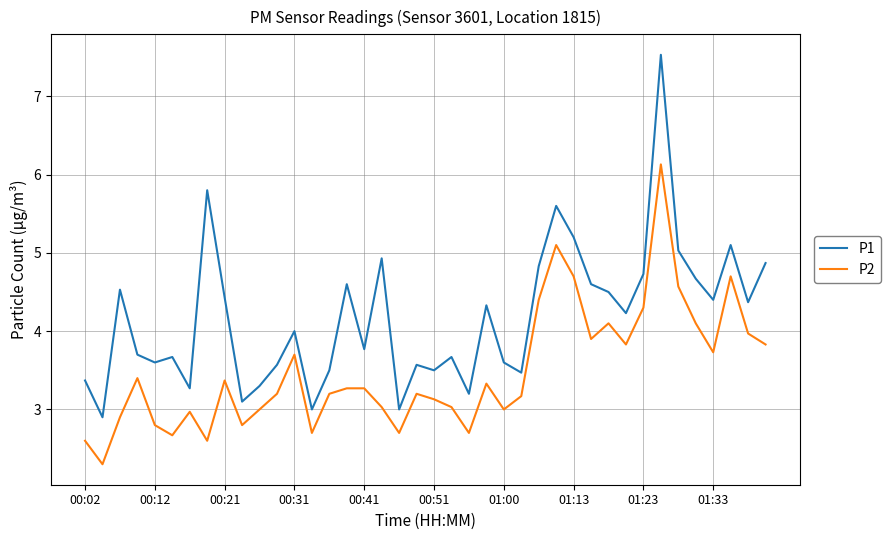

How many interior local peaks does the P1 series have?

12